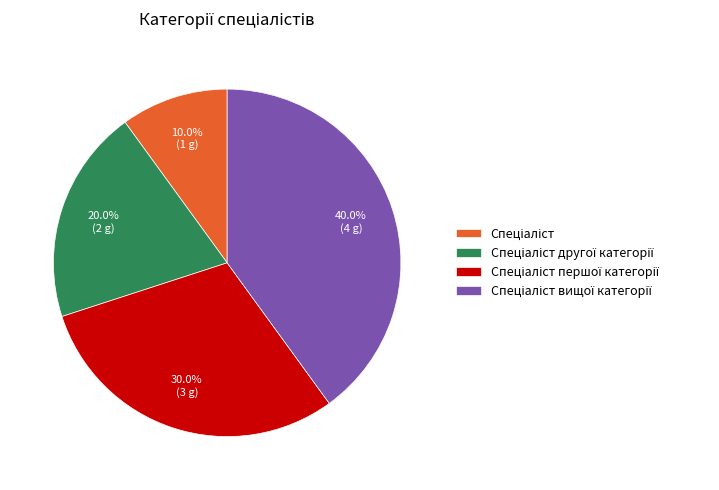

Does any single category account for the majority?

No